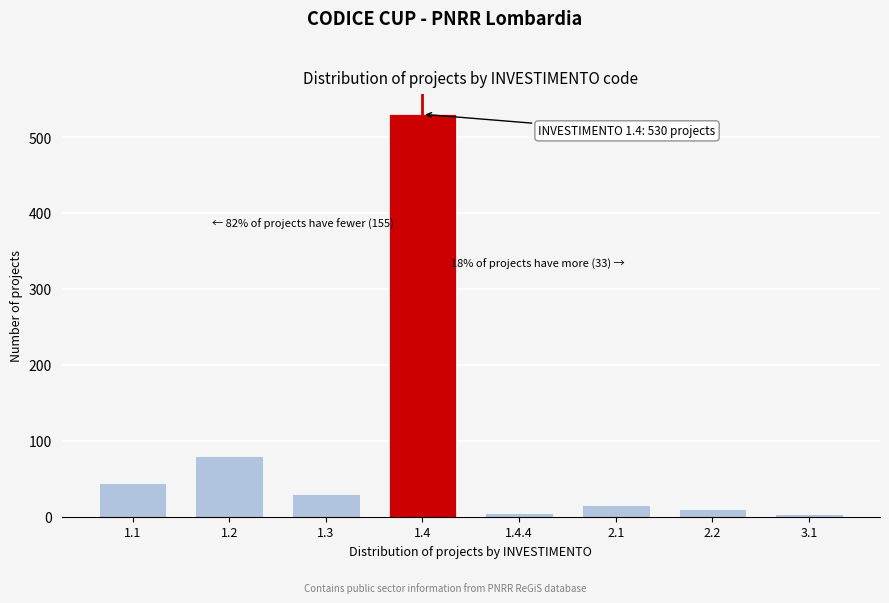

Is it true that the value at 1.4 is 530?

True